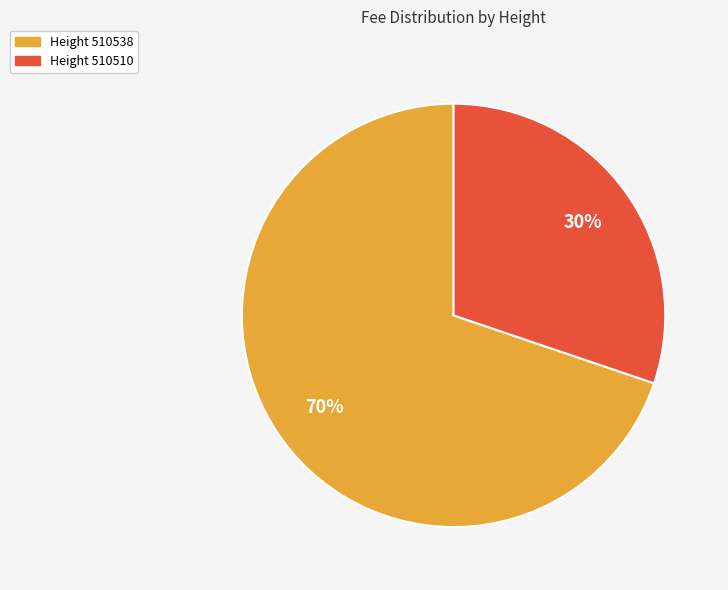

To the nearest percent, what is the average slice percentage?

50%